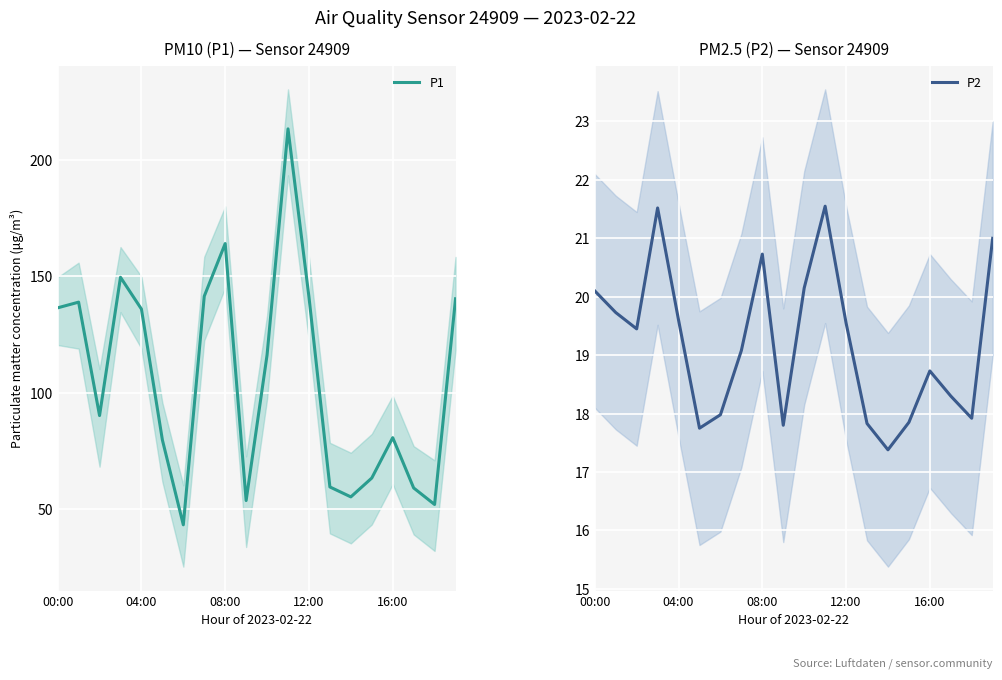

How many interior local valleys does the P2 series have?

5